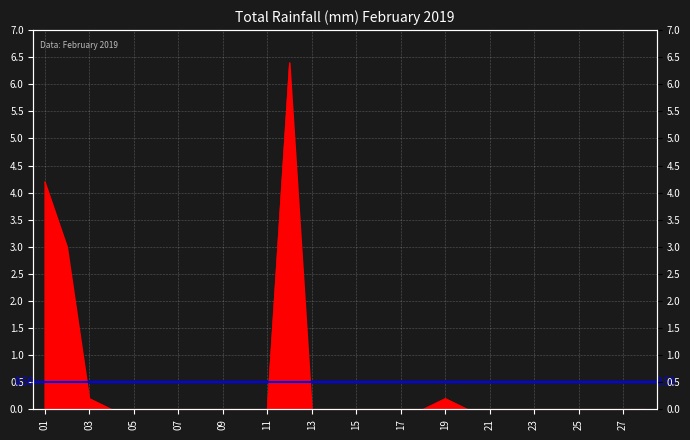

What is the difference between the maximum and minimum values?

6.4